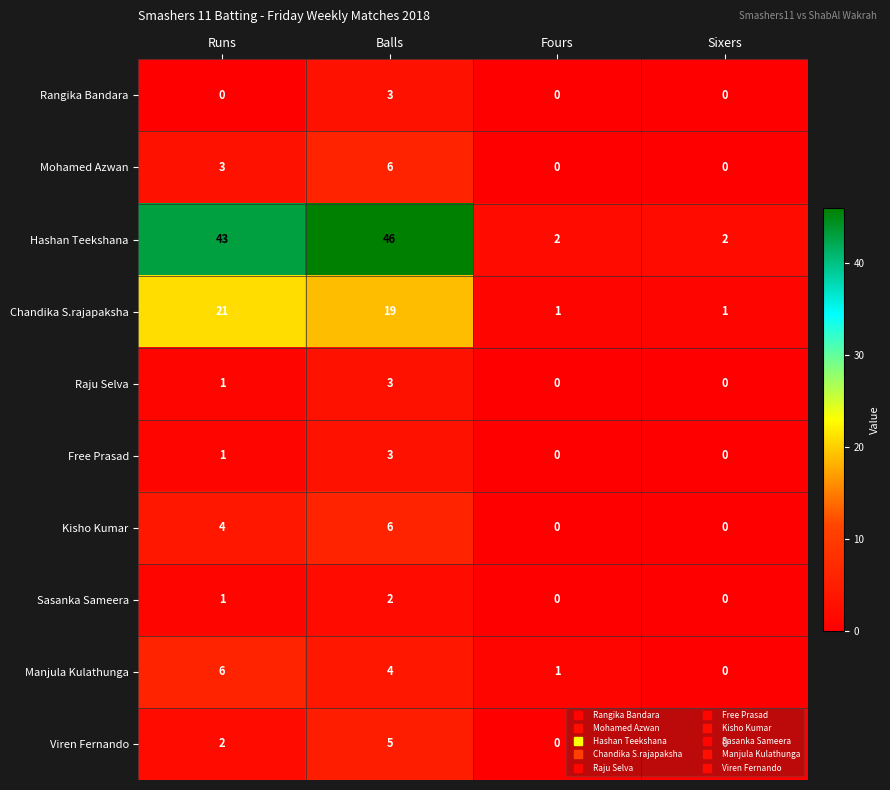

Which category has the highest value across all series?

Balls